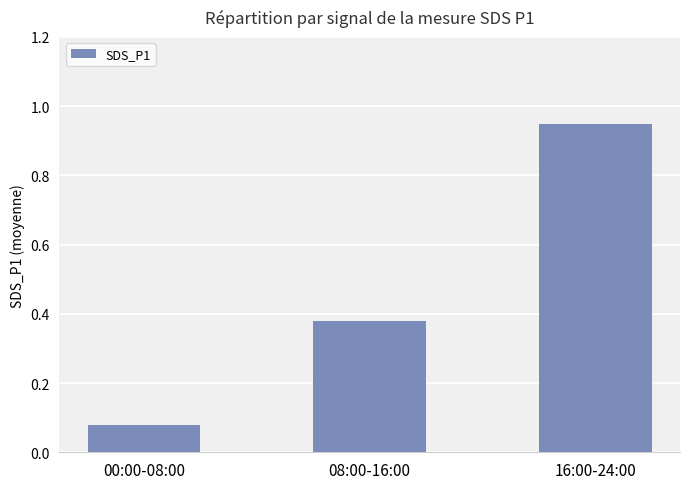

Between 00:00-08:00 and 08:00-16:00, which is larger?

08:00-16:00